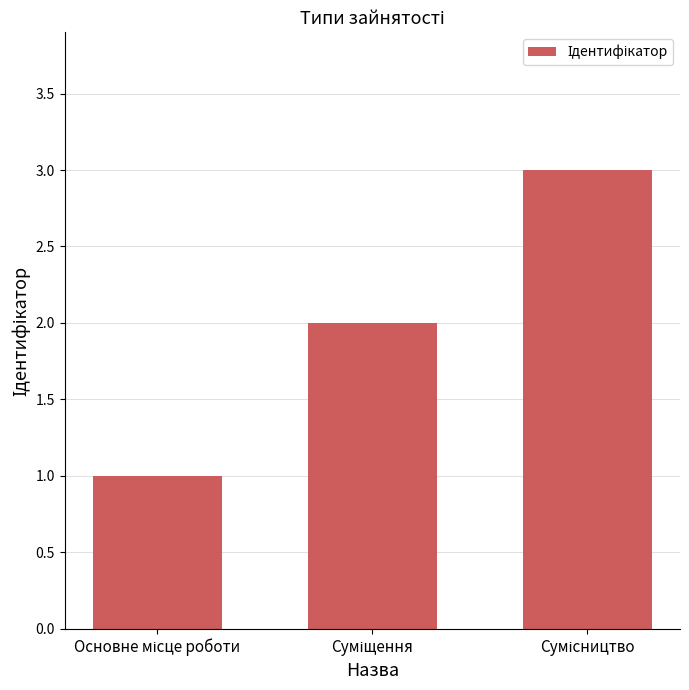

What is the sum of all values?

6